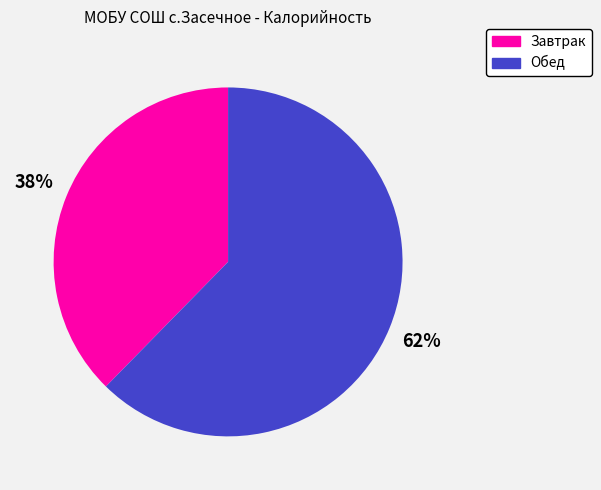

What is the majority slice?

Обед